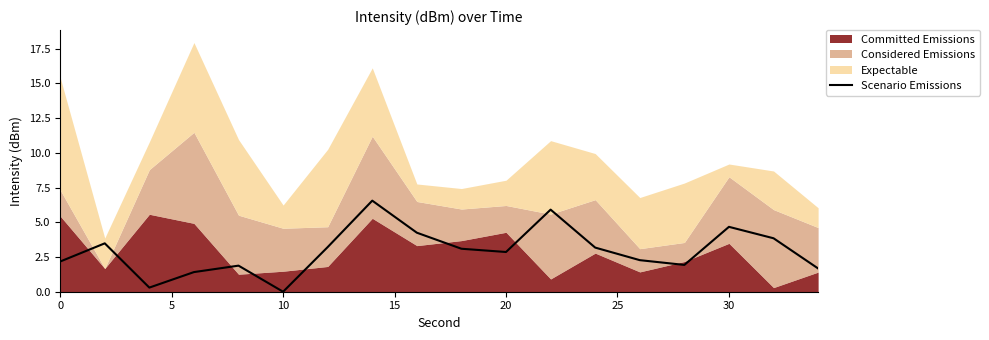

The Scenario Emissions series shows 4.7 at 30. True or false?

True